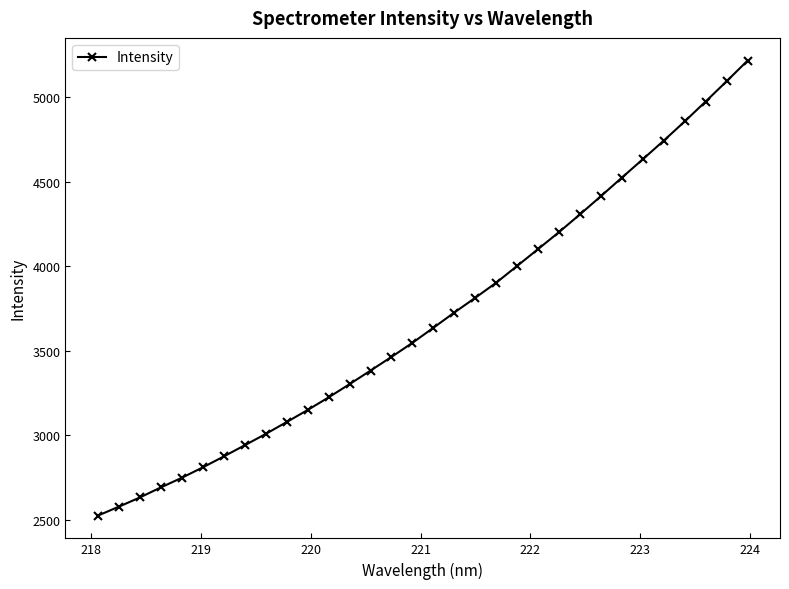

What is the value of the 27th point from the left?

4633.0